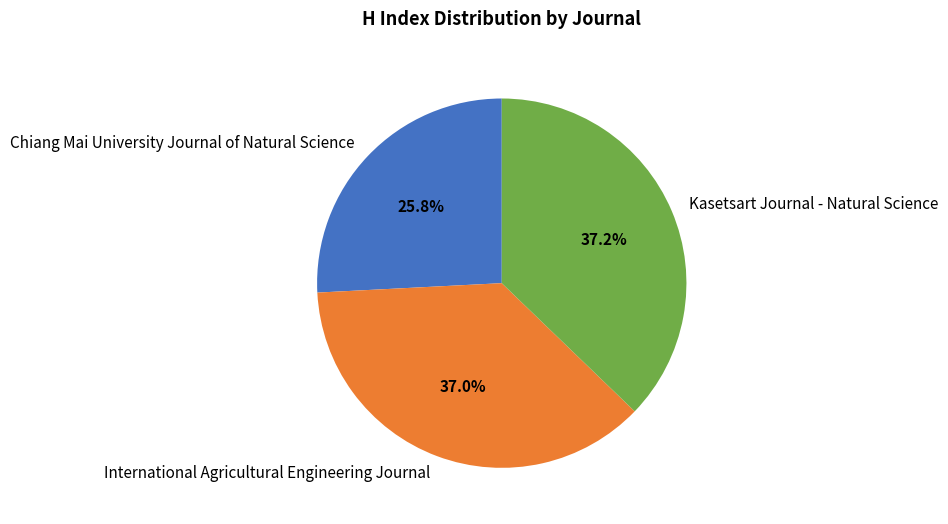

Is it true that Chiang Mai University Journal of Natural Science is 26% of the pie?

True